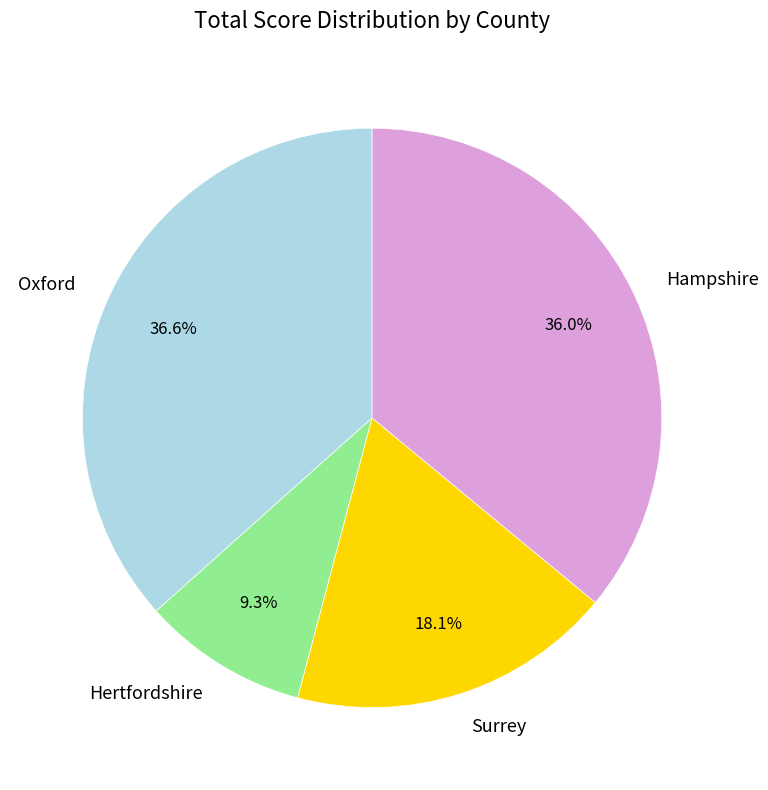

Rank the categories by value from highest to lowest.

Oxford, Hampshire, Surrey, Hertfordshire